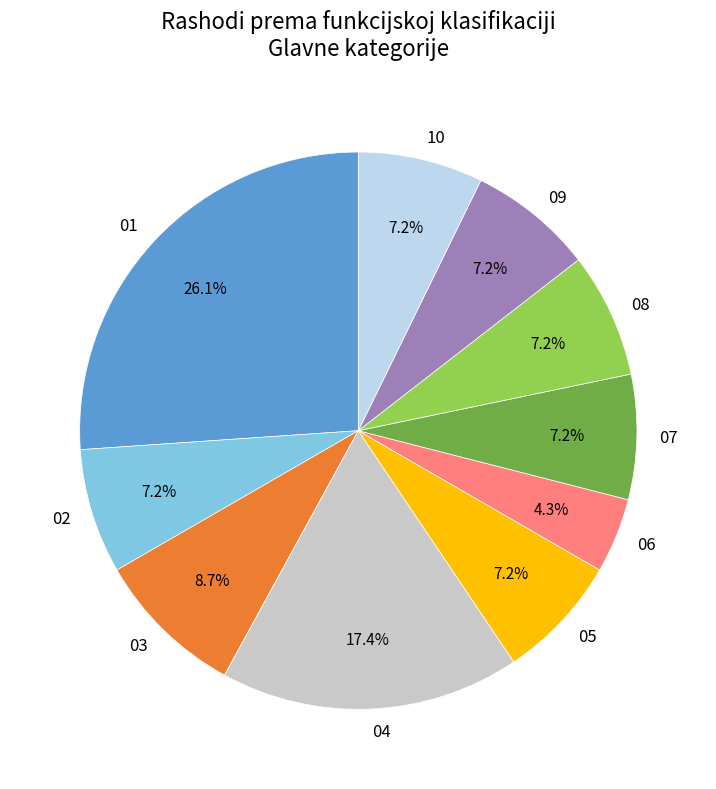

How much of the chart is everything except 08?

92.8%